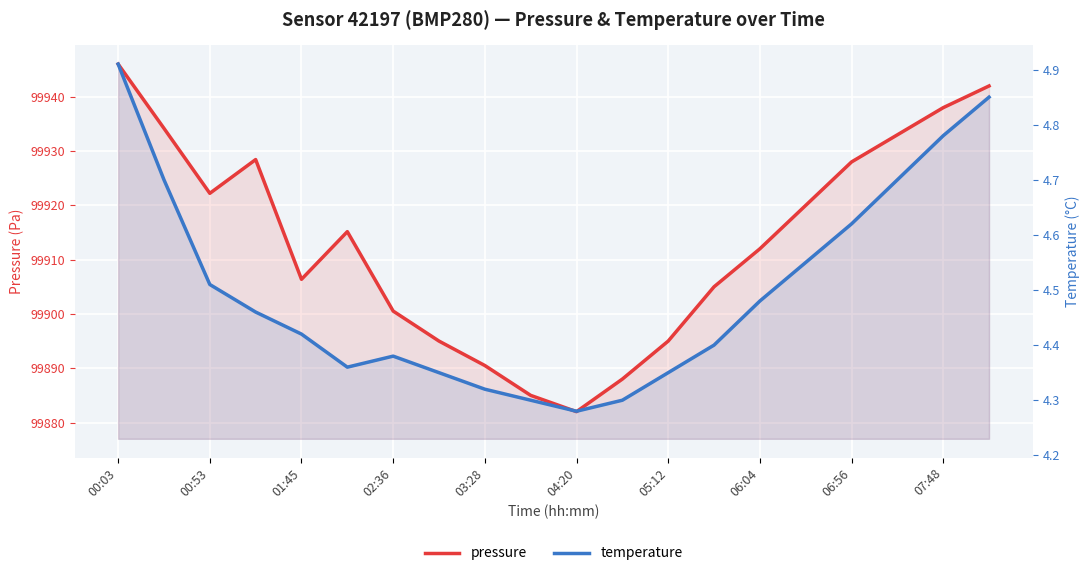

True or false: pressure has a value of 67496.3 at 04:20.

False